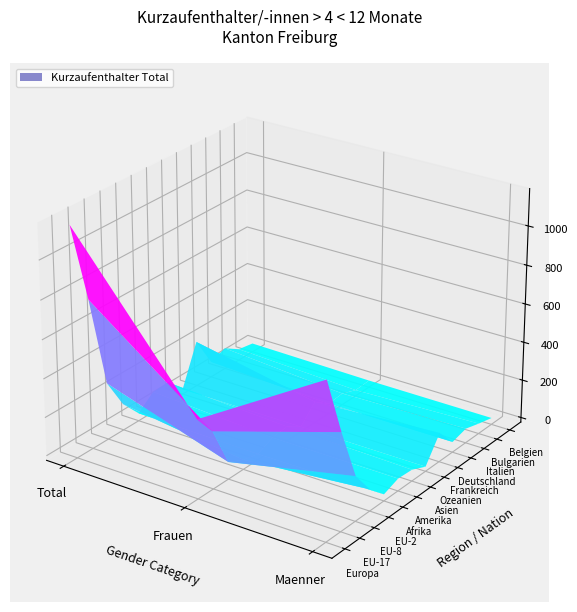

Where is Afrika nearest to the value 11?

2